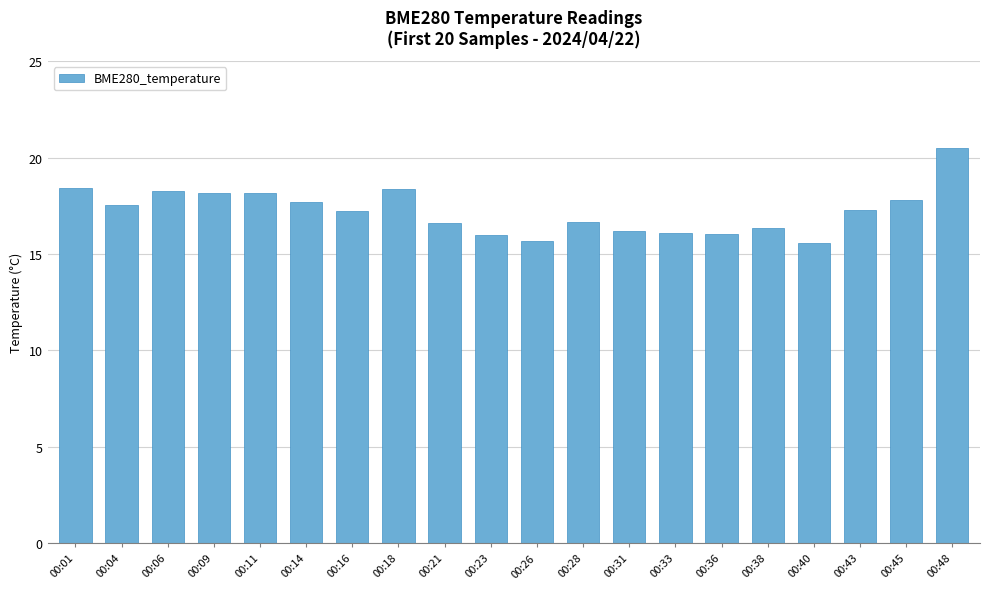

What is the value of the 14th bar from the left?

16.1